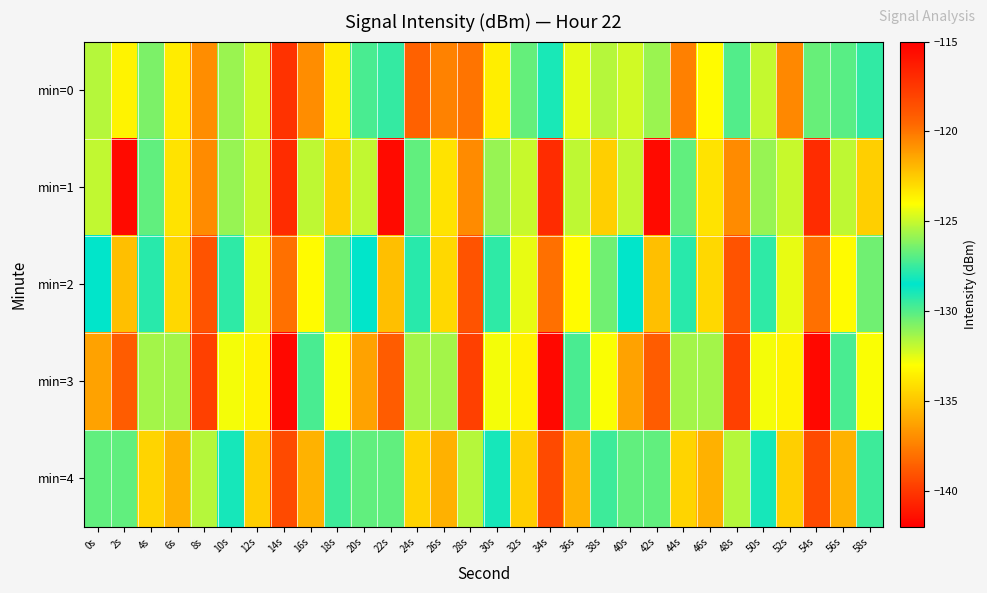

How many data points does each series have?

30